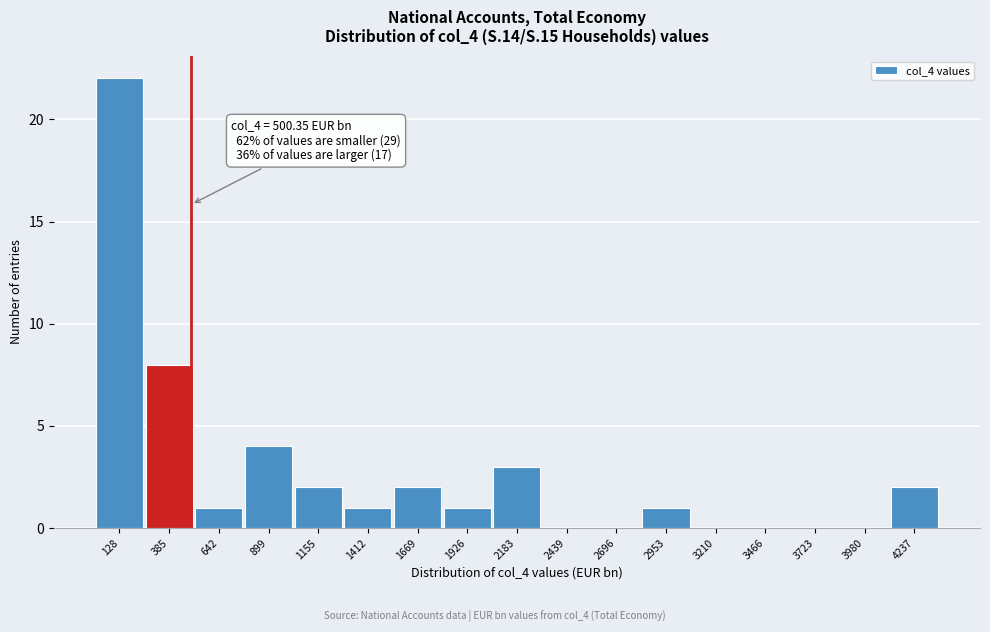

Over which range of the x-axis is the bar tallest?

0 to 250